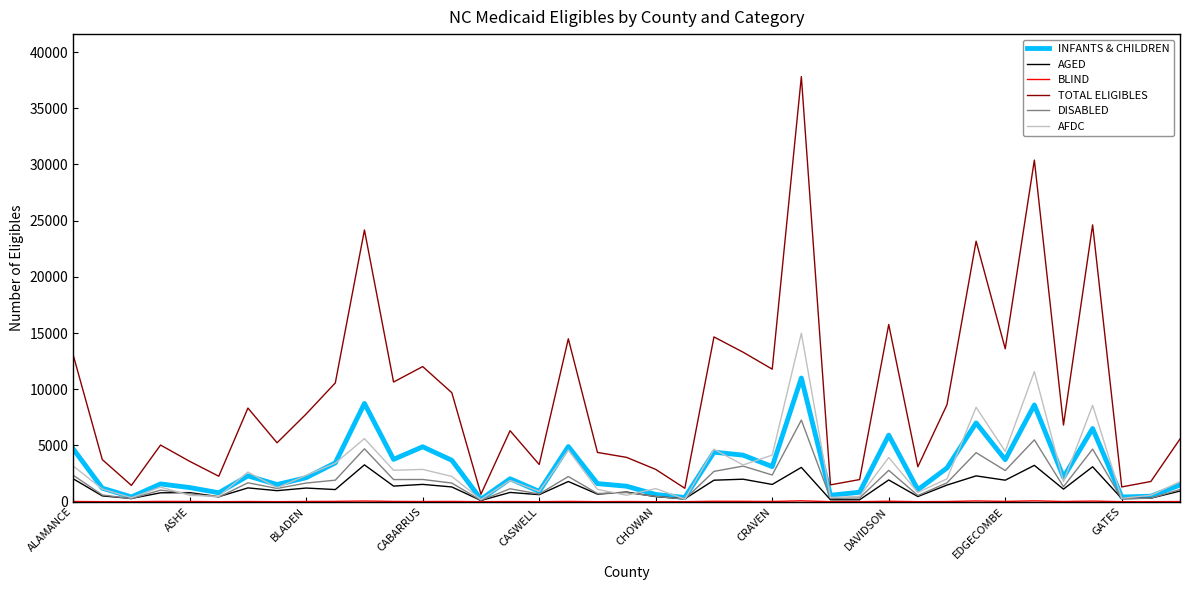

Which series has the largest total across all categories?

TOTAL ELIGIBLES